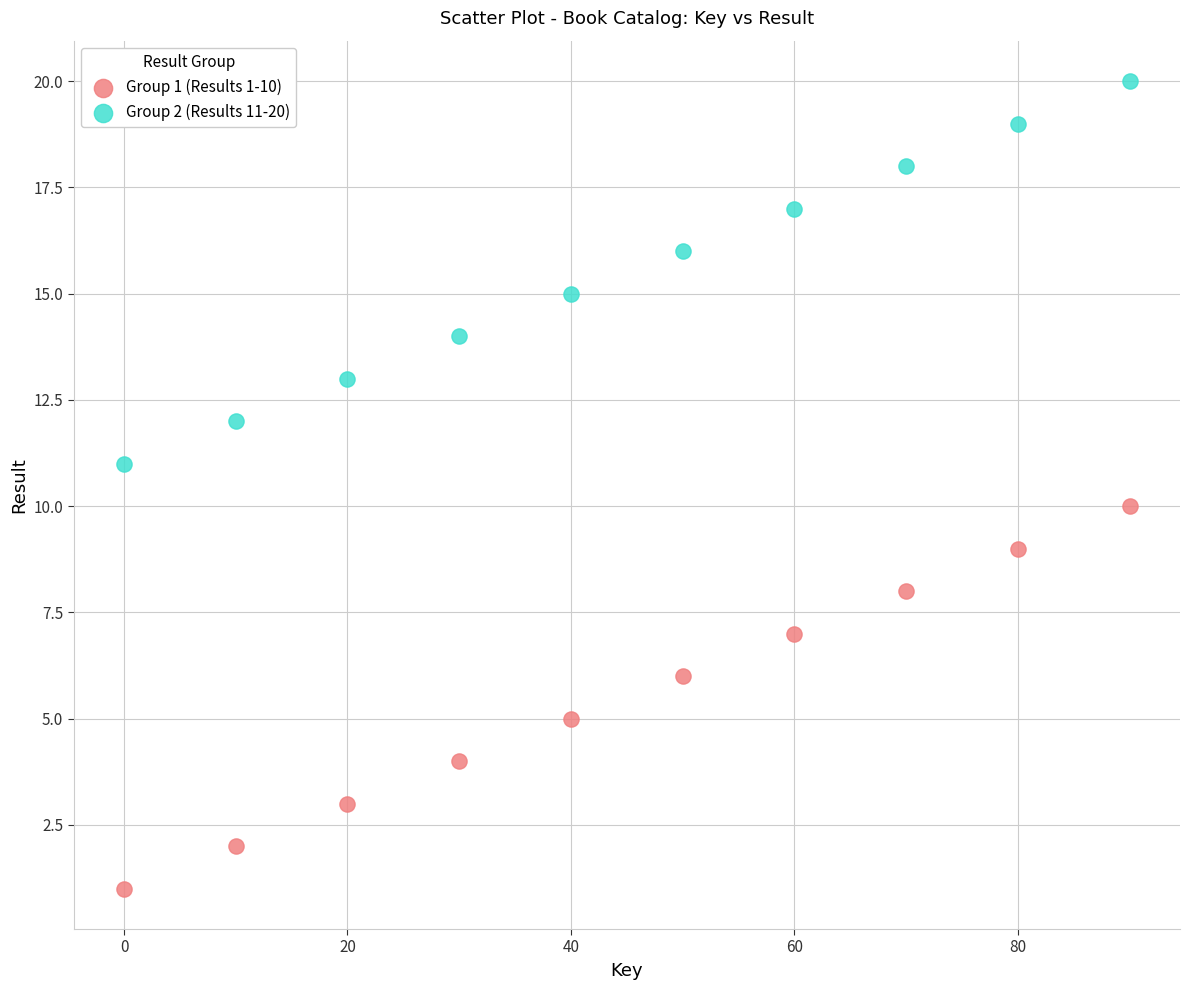

Which series reaches the maximum Y coordinate?

Group 2 (Results 11-20)